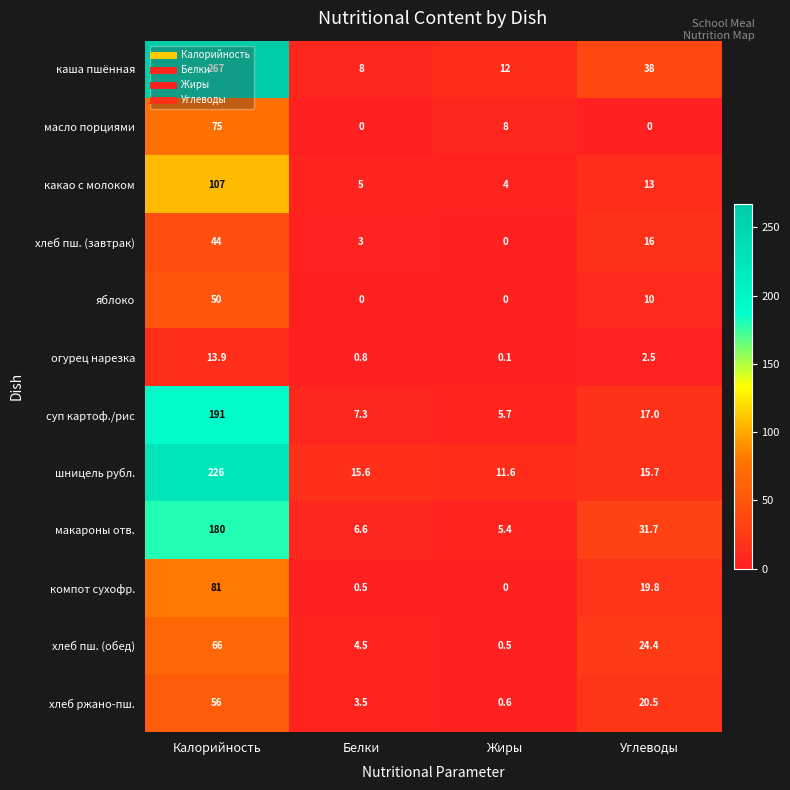

Is it true that яблоко equals 0.0 at Белки?

True